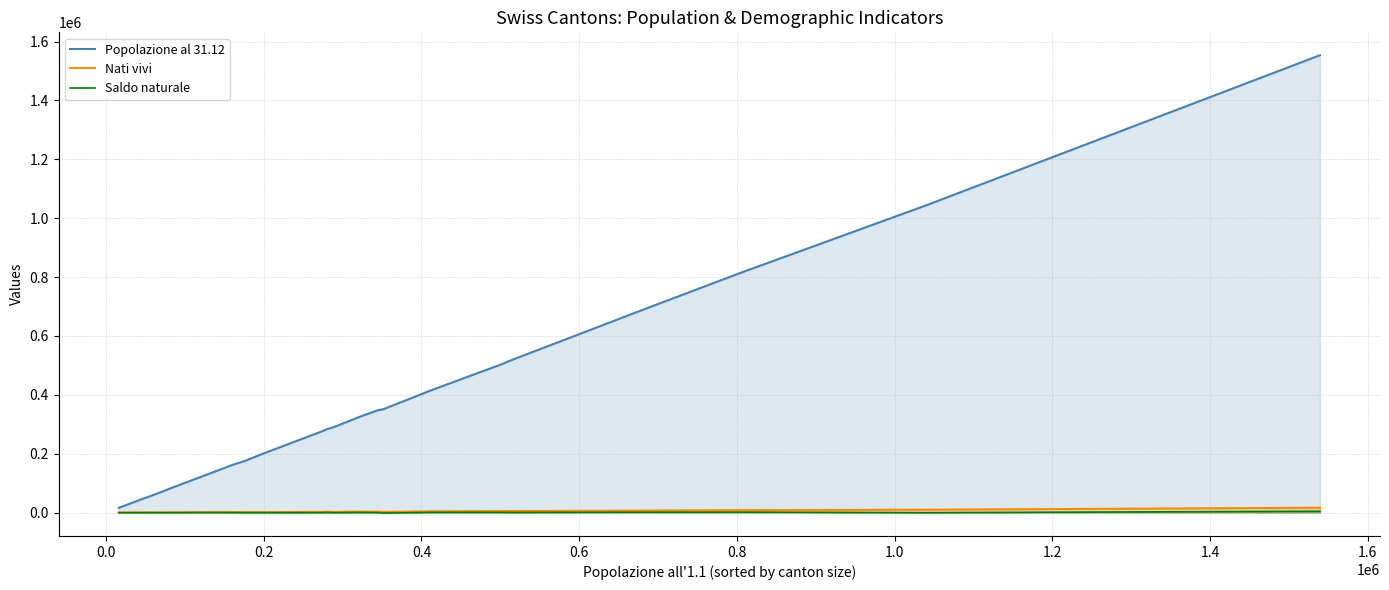

Which series has the largest total across all categories?

Popolazione al 31.12